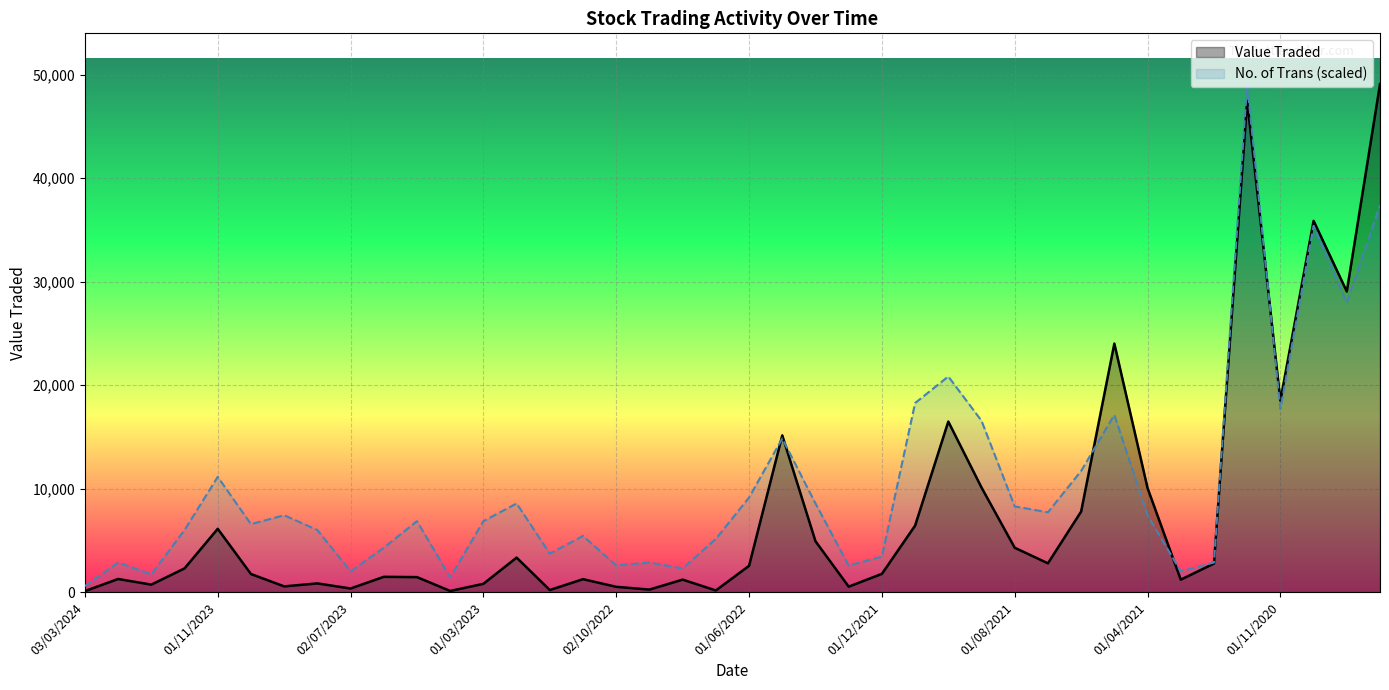

Is the value of Value Traded at 22 greater than the value of No. of Trans (scaled) at 25?

No